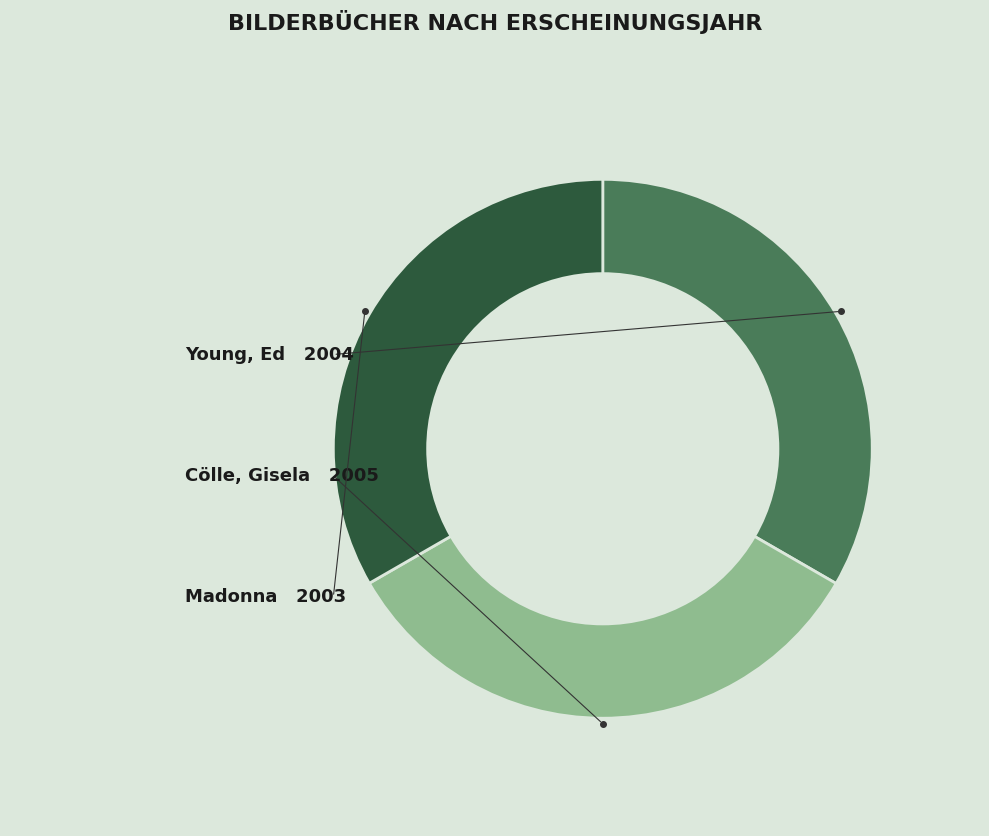

Is there a majority slice in this chart?

No